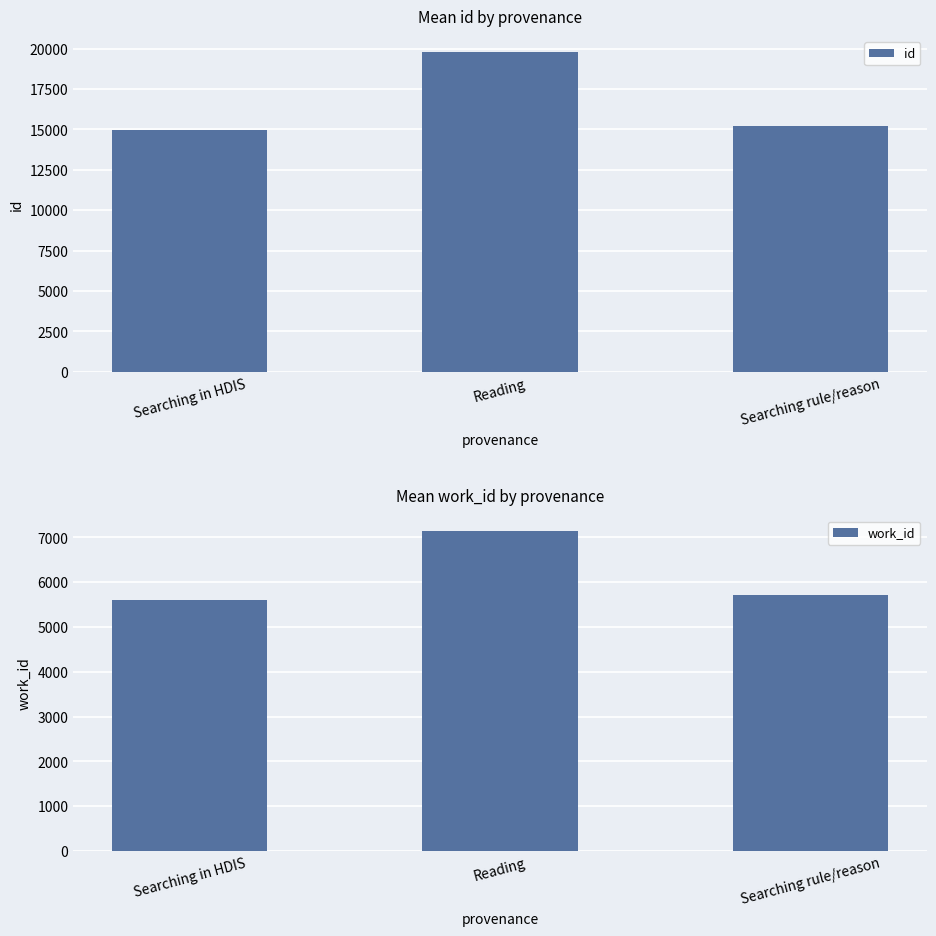

Which series changed the most between Searching in HDIS and Reading?

id